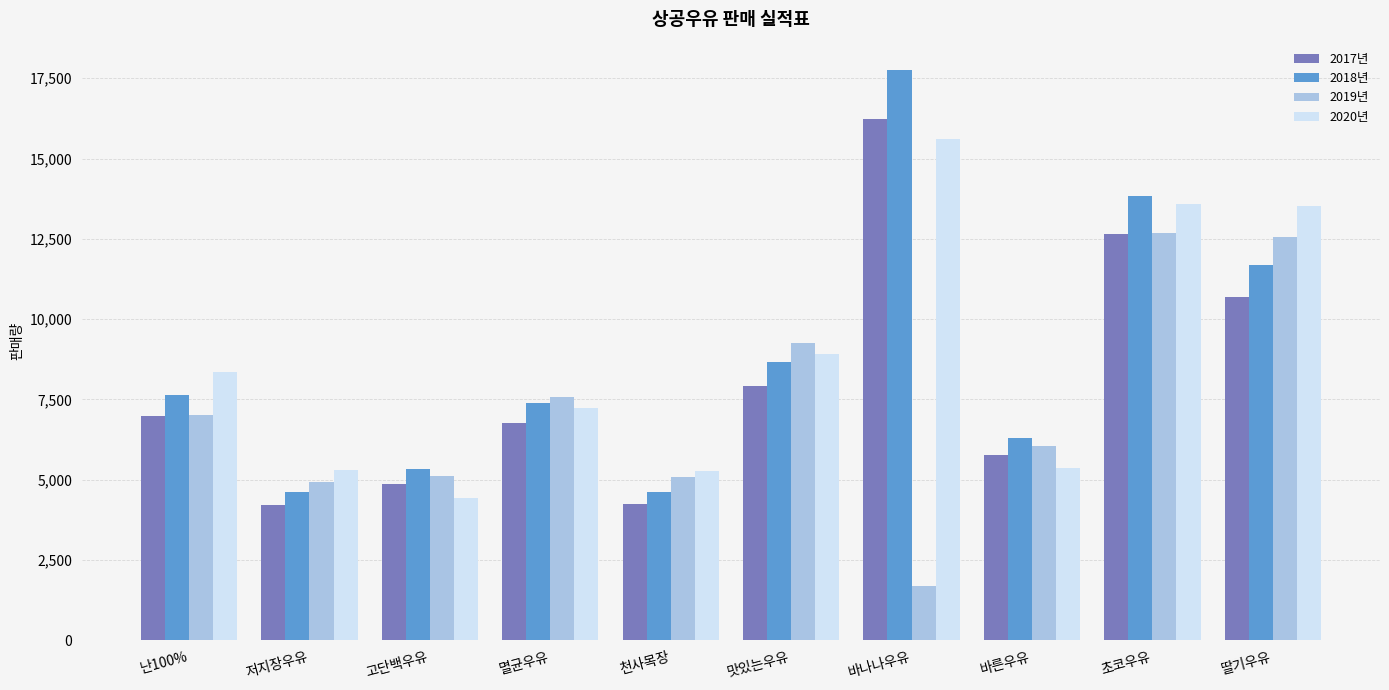

How many data points does each series have?

10